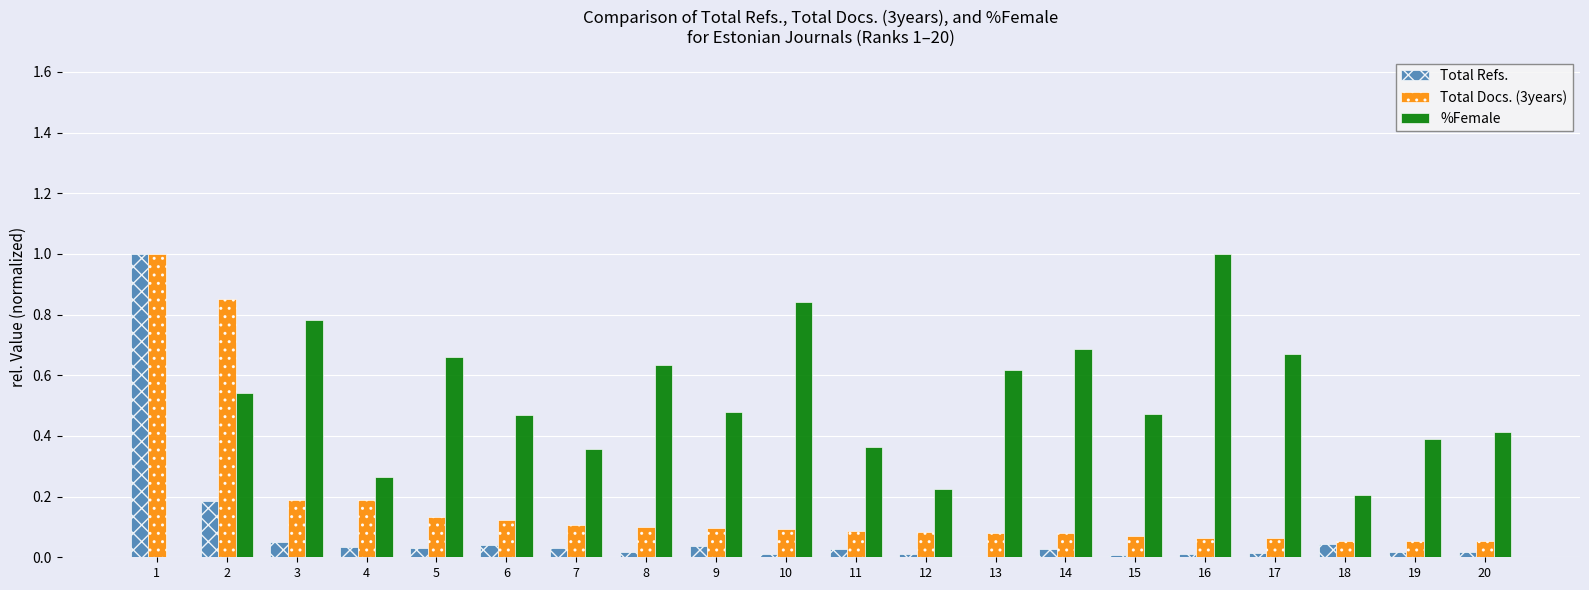

Which series has the largest total across all categories?

%Female